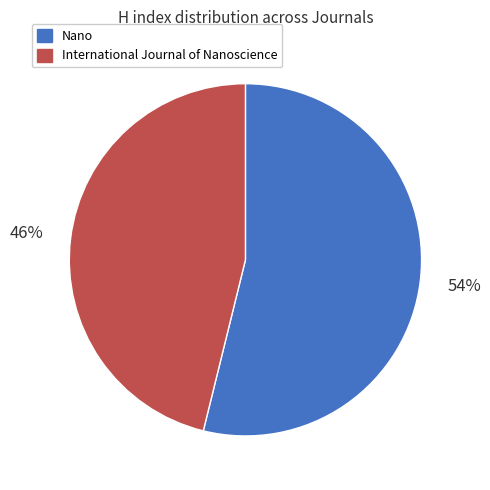

What percentage is the Nano slice, to the nearest percent?

54%